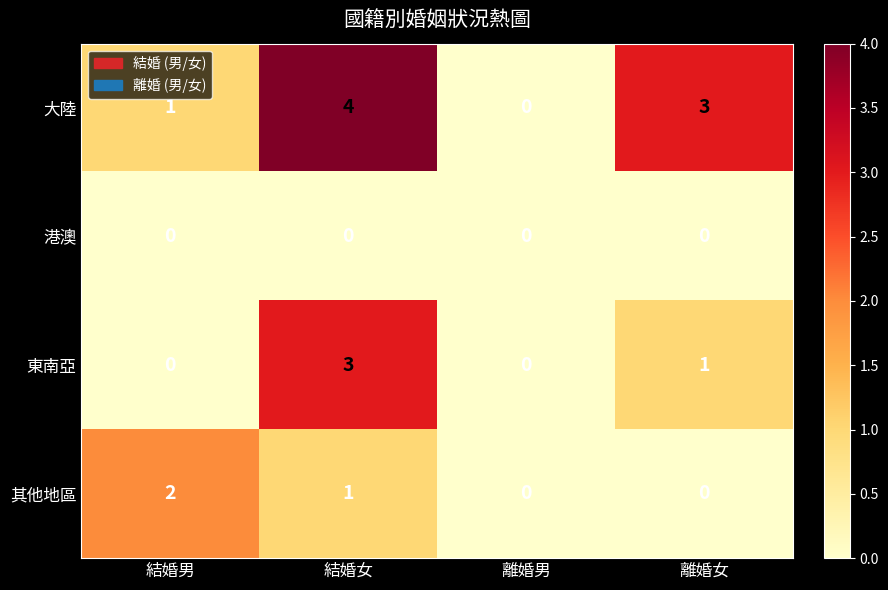

Is it true that 大陸 equals 0 at 離婚男?

True